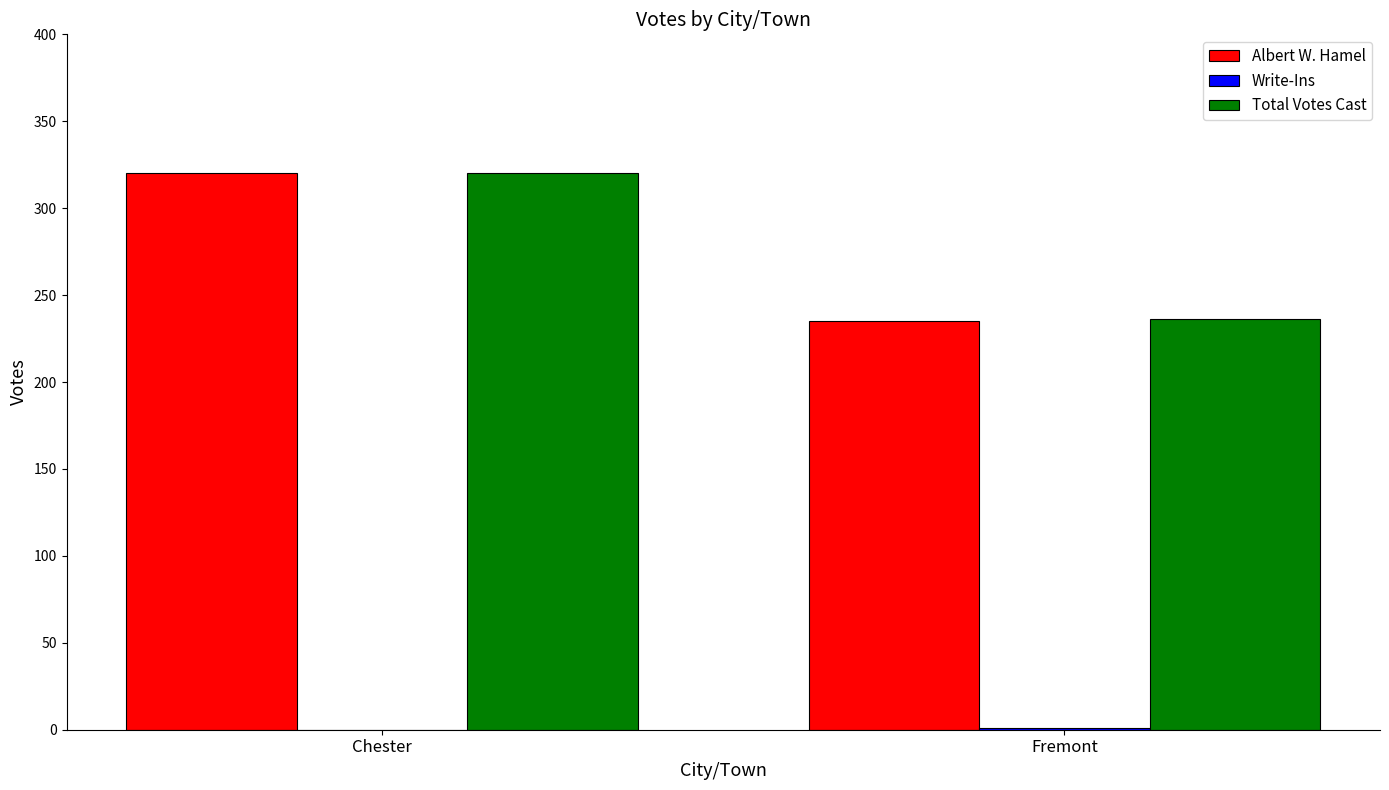

At which label is Albert W. Hamel closest to 277?

Fremont